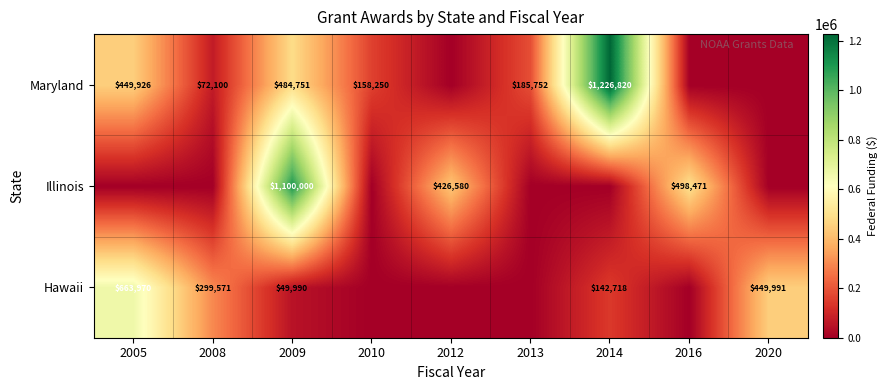

Which category has the highest value across all series?

2014